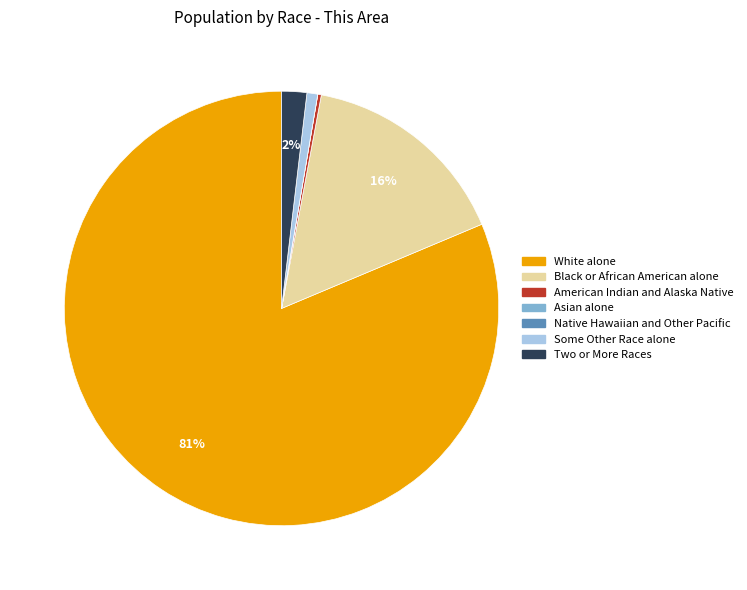

What is the largest slice in the pie chart?

White alone